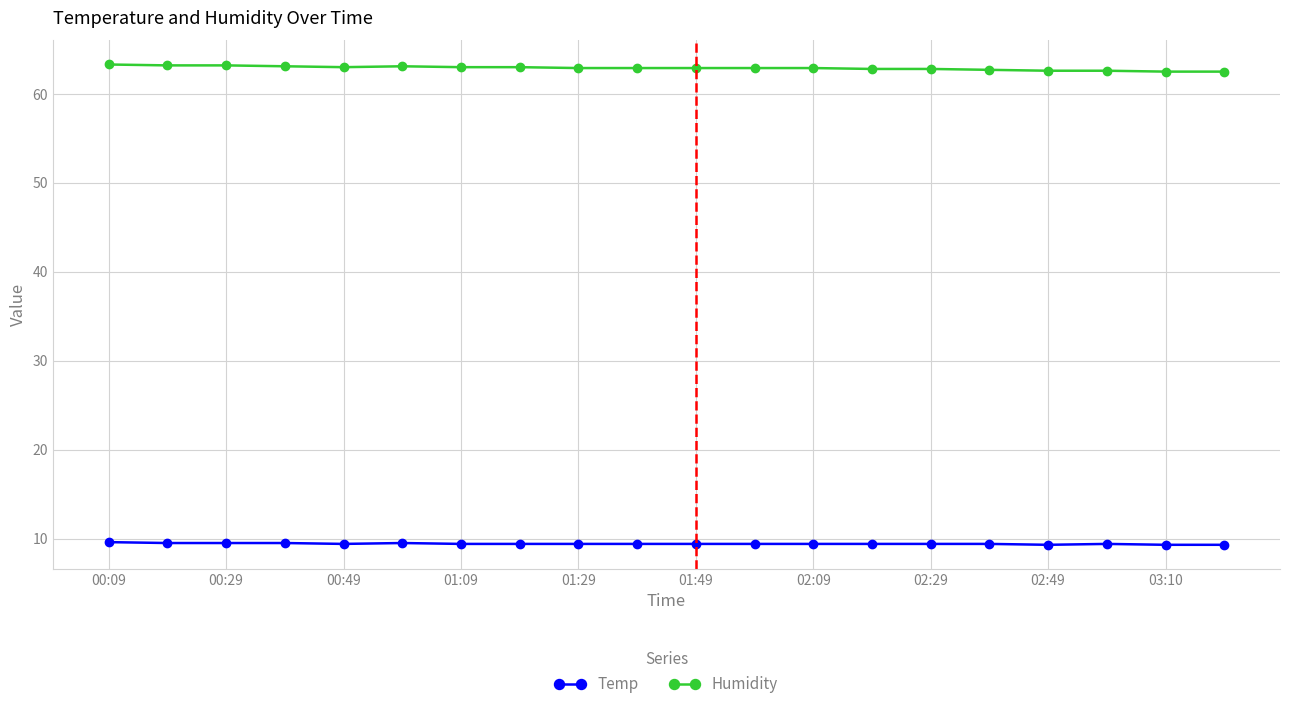

What is the greatest value displayed?

63.3